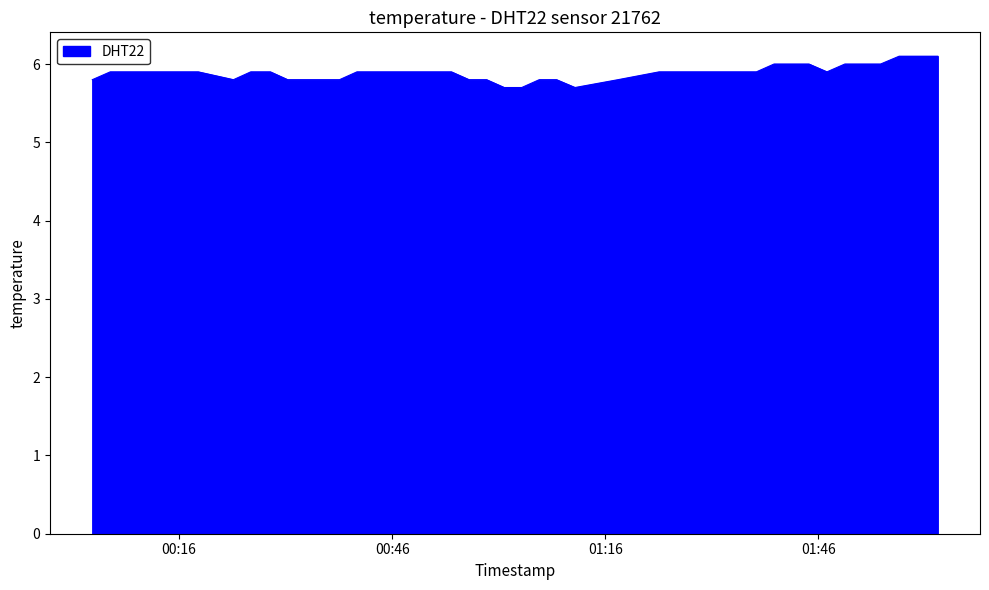

What is the minimum value shown in the chart?

5.7